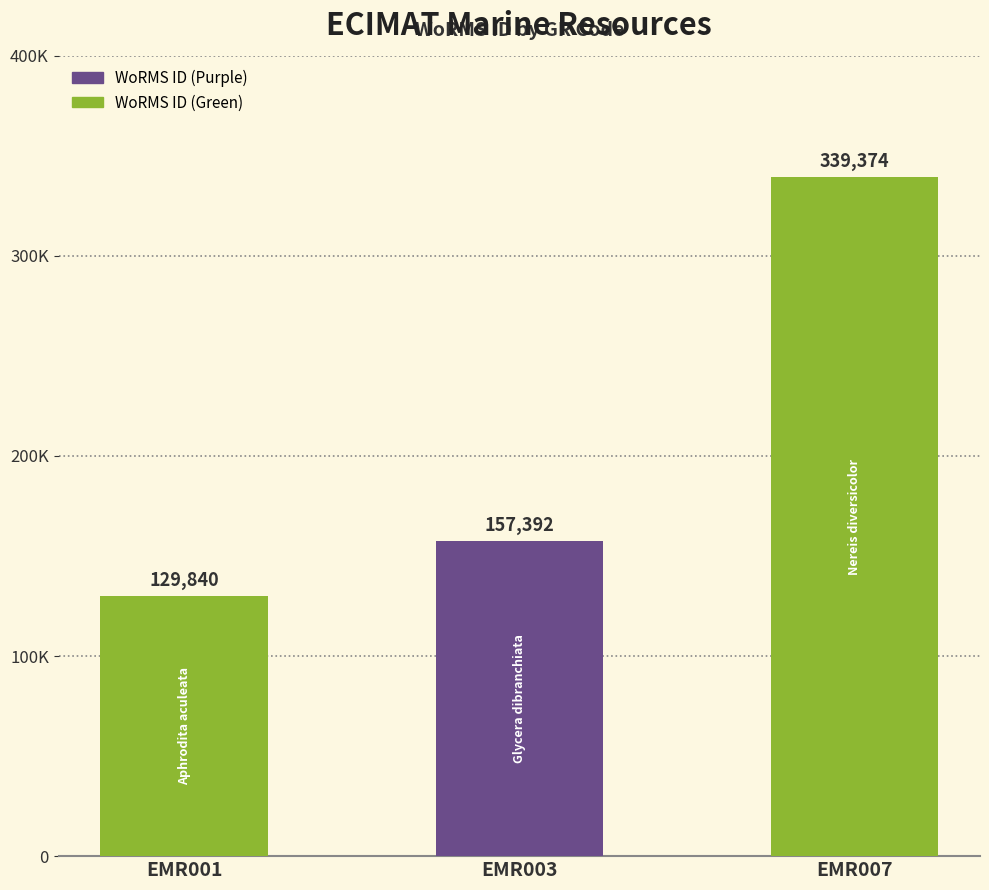

What value does the data have at EMR007, to the nearest 10?

339370